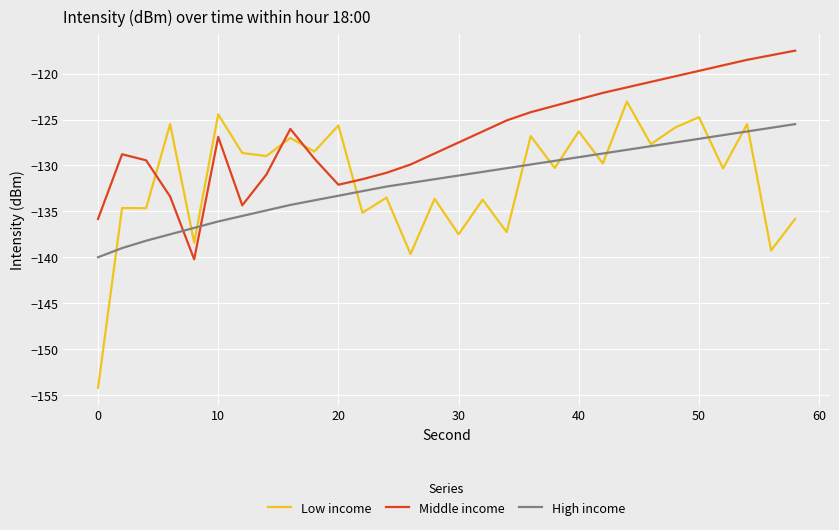

How many series are shown in this chart?

3